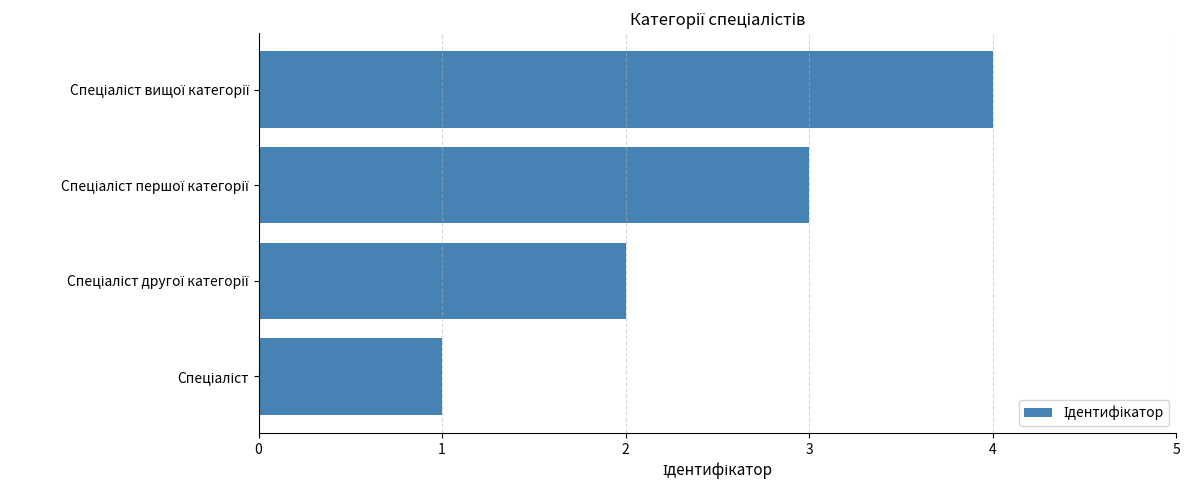

What is the sum of all values?

10